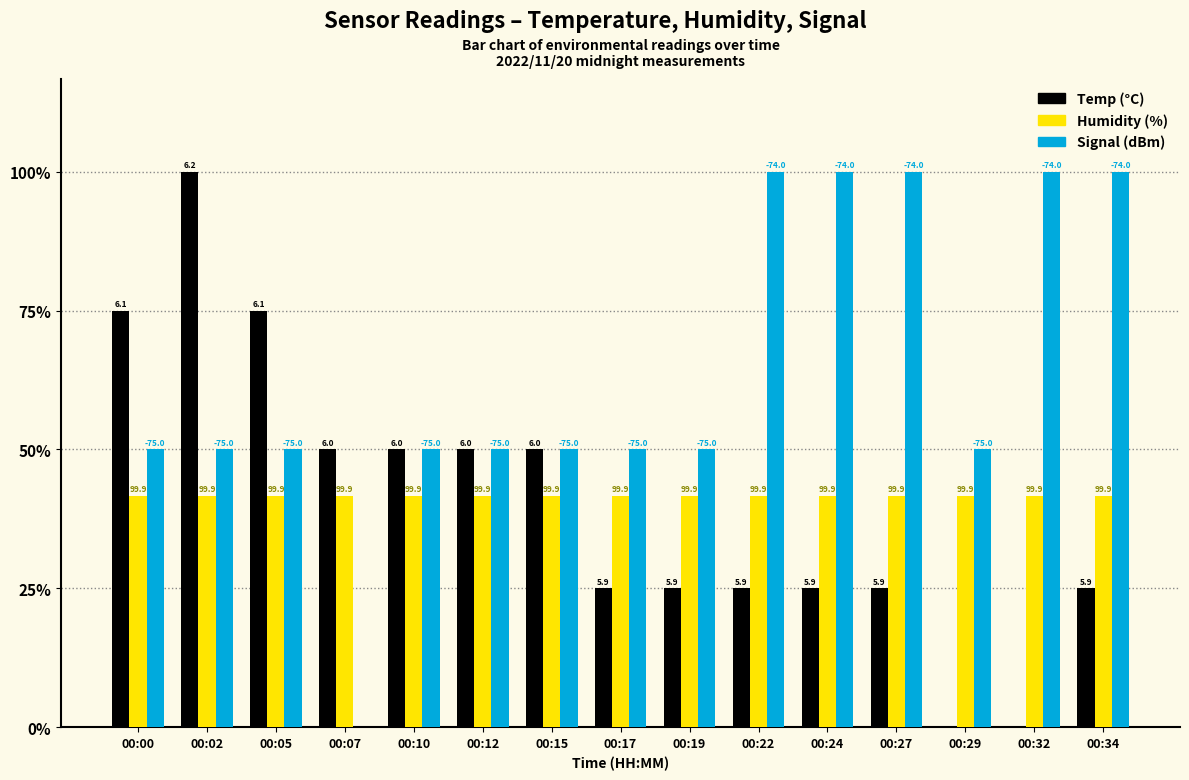

Does the chart contain stacked bars?

No